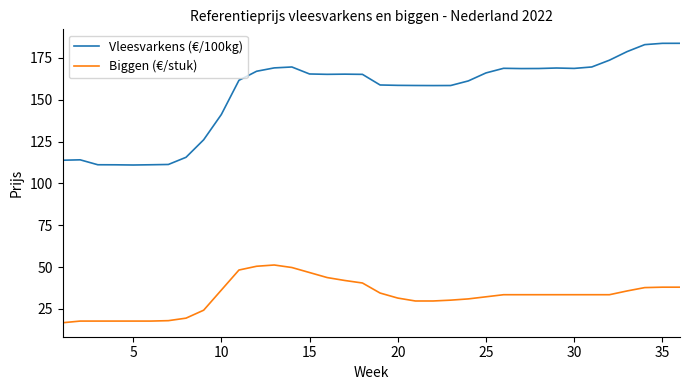

List the series in order of their peak value, lowest first.

Biggen (€/stuk), Vleesvarkens (€/100kg)